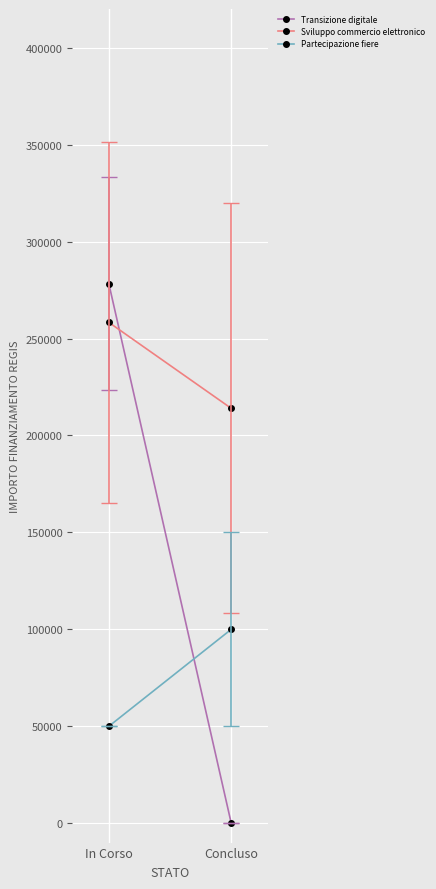

Rank the categories by Transizione digitale value from lowest to highest.

Concluso, In Corso